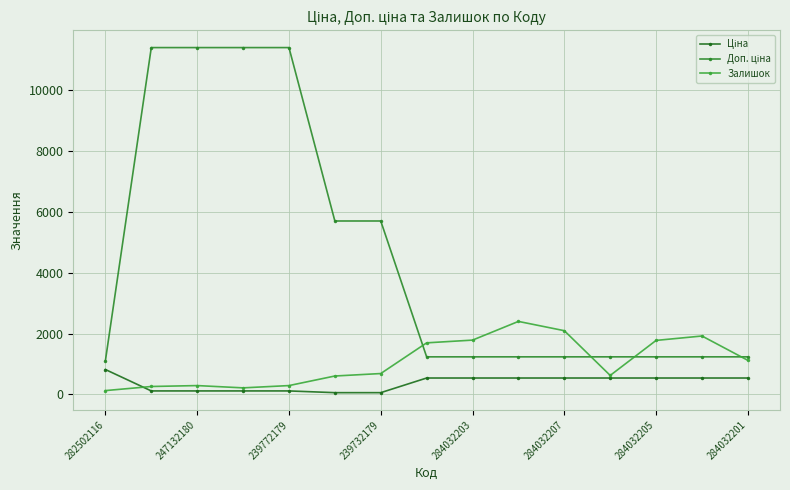

Does the chart have visible grid lines?

Yes